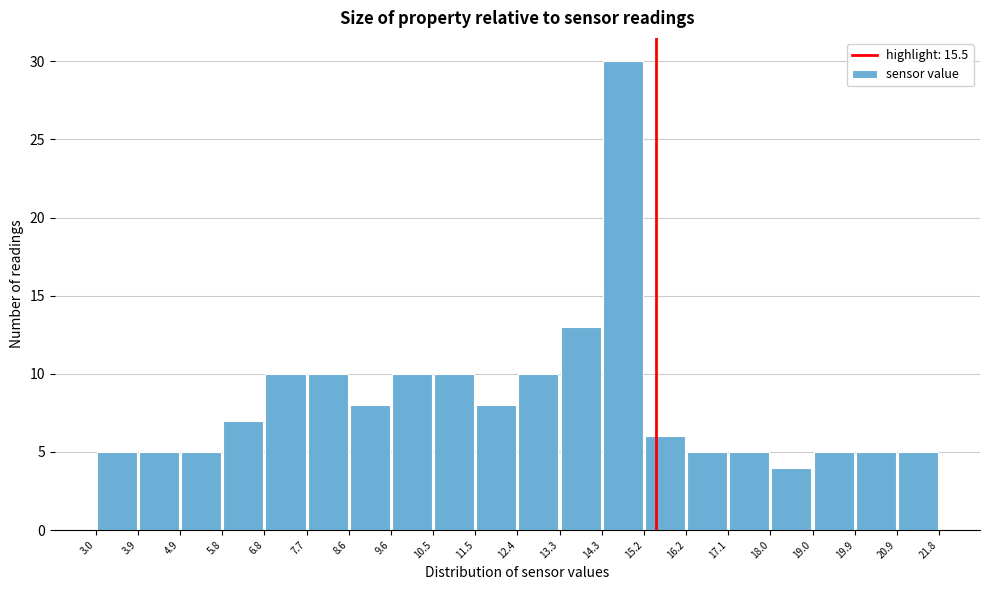

Reading left to right, transcribe this chart: for each bar, give the range it covers on the x-axis and its height. The values are not printed on the chart, so give them approximately, as read against the axis.

3.0 to 3.9: 5
3.9 to 4.9: 5
4.9 to 5.8: 5
5.8 to 6.8: 7
6.8 to 7.7: 10
7.7 to 8.6: 10
8.6 to 9.6: 8
9.6 to 10.5: 10
10.5 to 11.5: 10
11.5 to 12.4: 8
12.4 to 13.3: 10
13.3 to 14.3: 13
14.3 to 15.2: 30
15.2 to 16.2: 6
16.2 to 17.1: 5
17.1 to 18.0: 5
18.0 to 19.0: 4
19.0 to 19.9: 5
19.9 to 20.9: 5
20.9 to 21.8: 5